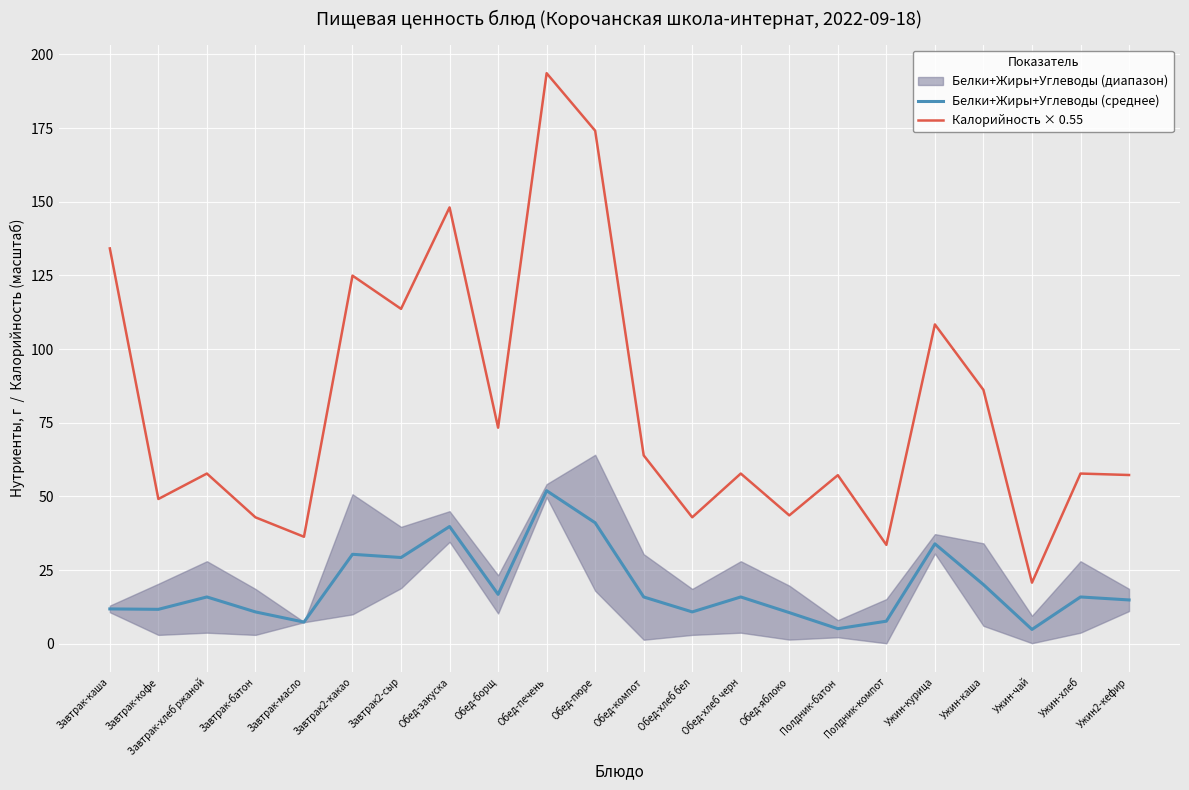

True or false: Белки+Жиры+Углеводы (среднее) and Калорийность × 0.55 cross at least once.

False